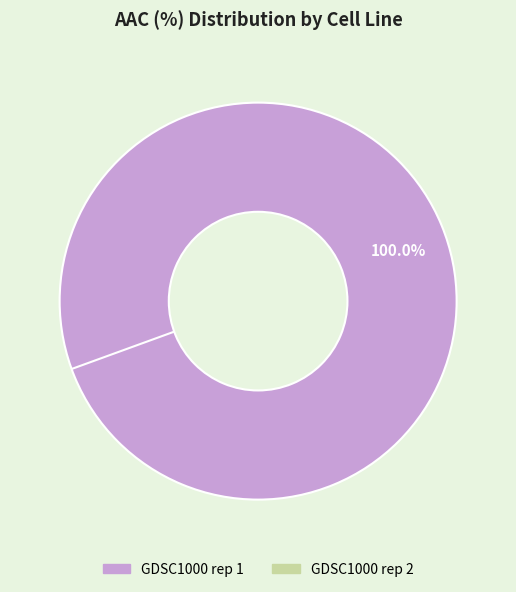

Which category accounts for the majority?

GDSC1000 rep 1